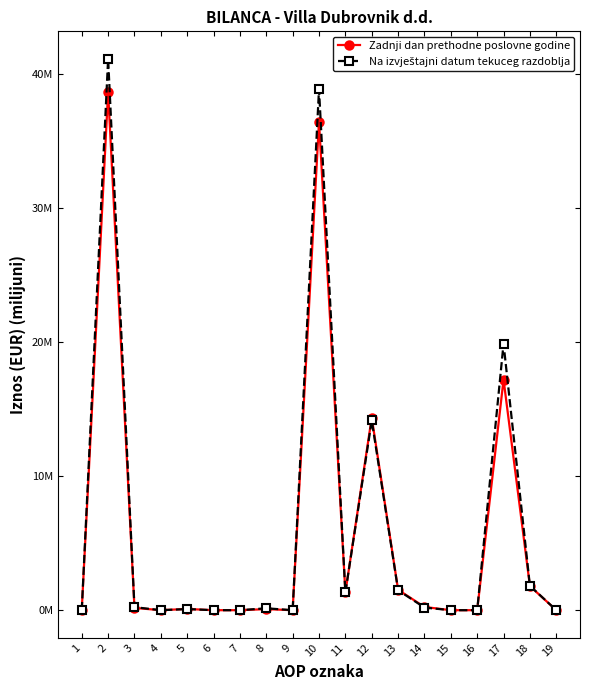

Does the chart have visible grid lines?

No